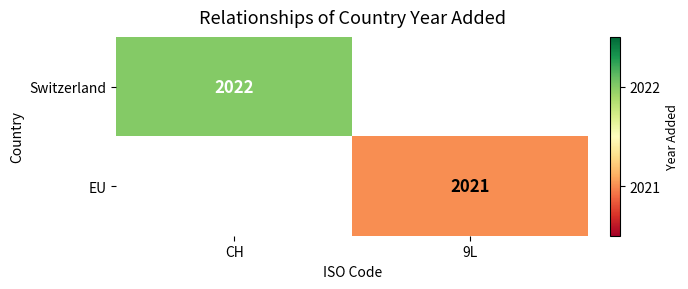

True or false: EU has a value of 541 at 9L.

False